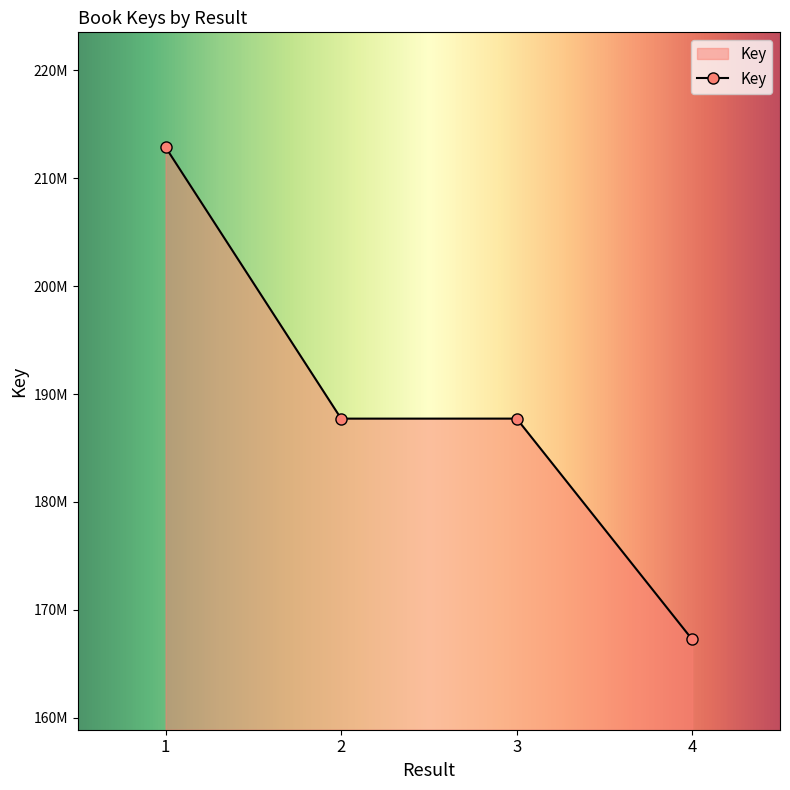

Does the chart have visible grid lines?

No